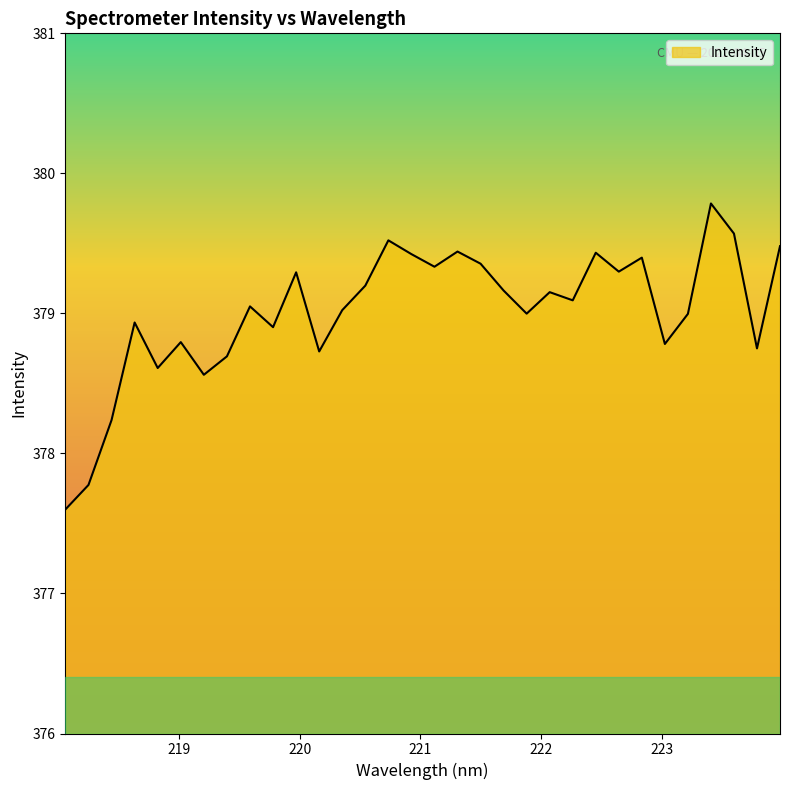

What is the difference between the maximum and minimum values?

2.2